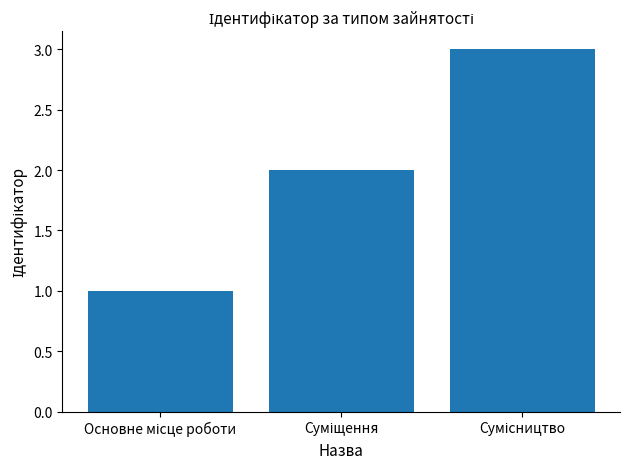

Are the bars grouped side by side (vs. stacked)?

No